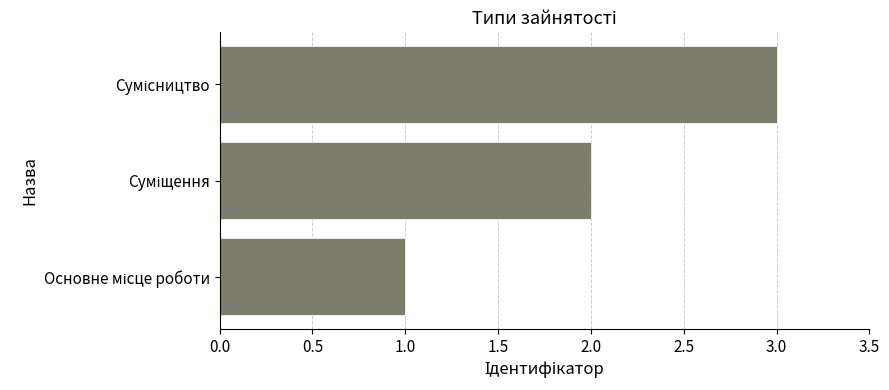

What is the greatest value displayed?

3